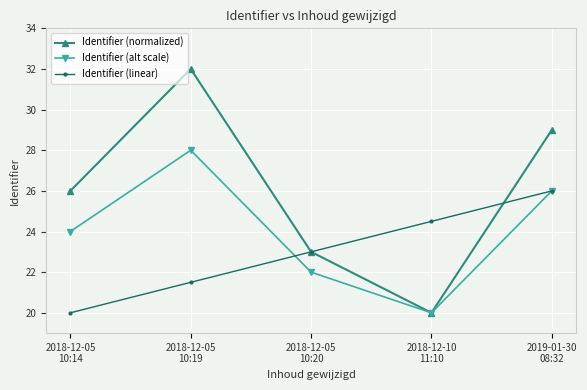

What value does the Identifier (alt scale) series have at 2018-12-05
10:19?

28.0